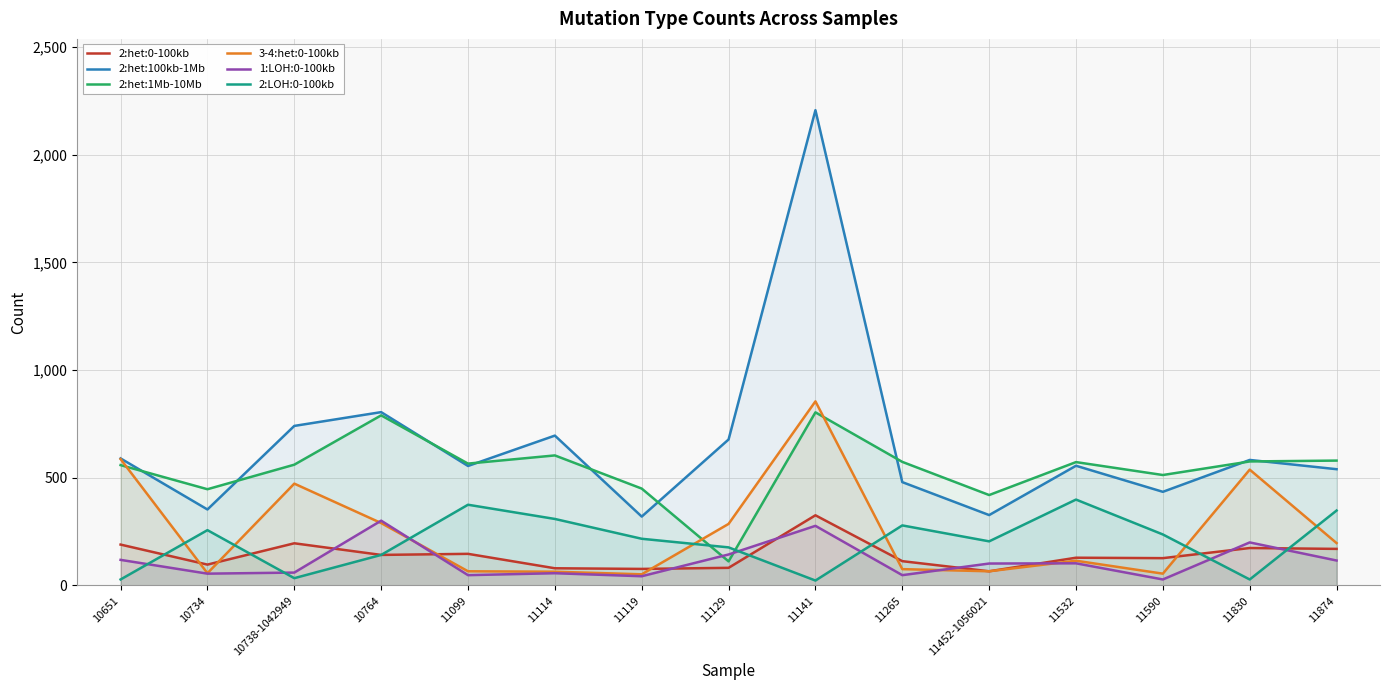

What is the label of the 4th point from the right?

11532